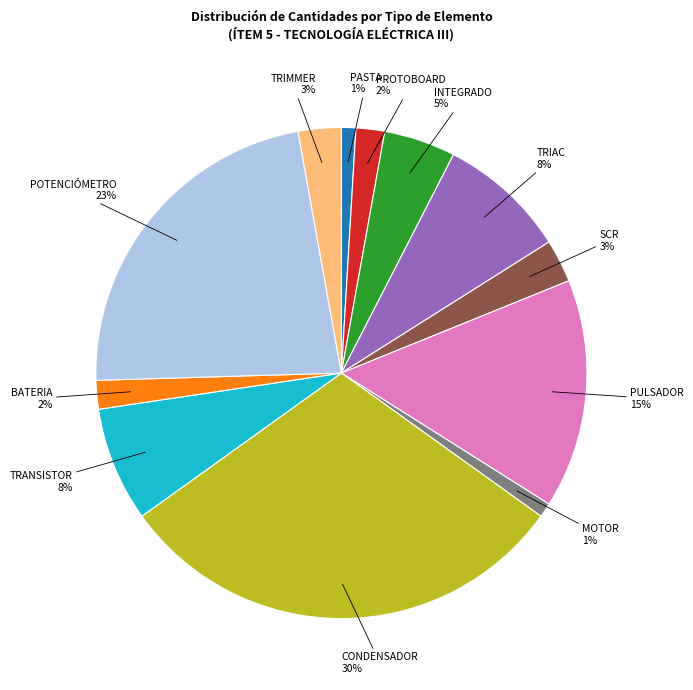

How many segments does this pie chart have?

12